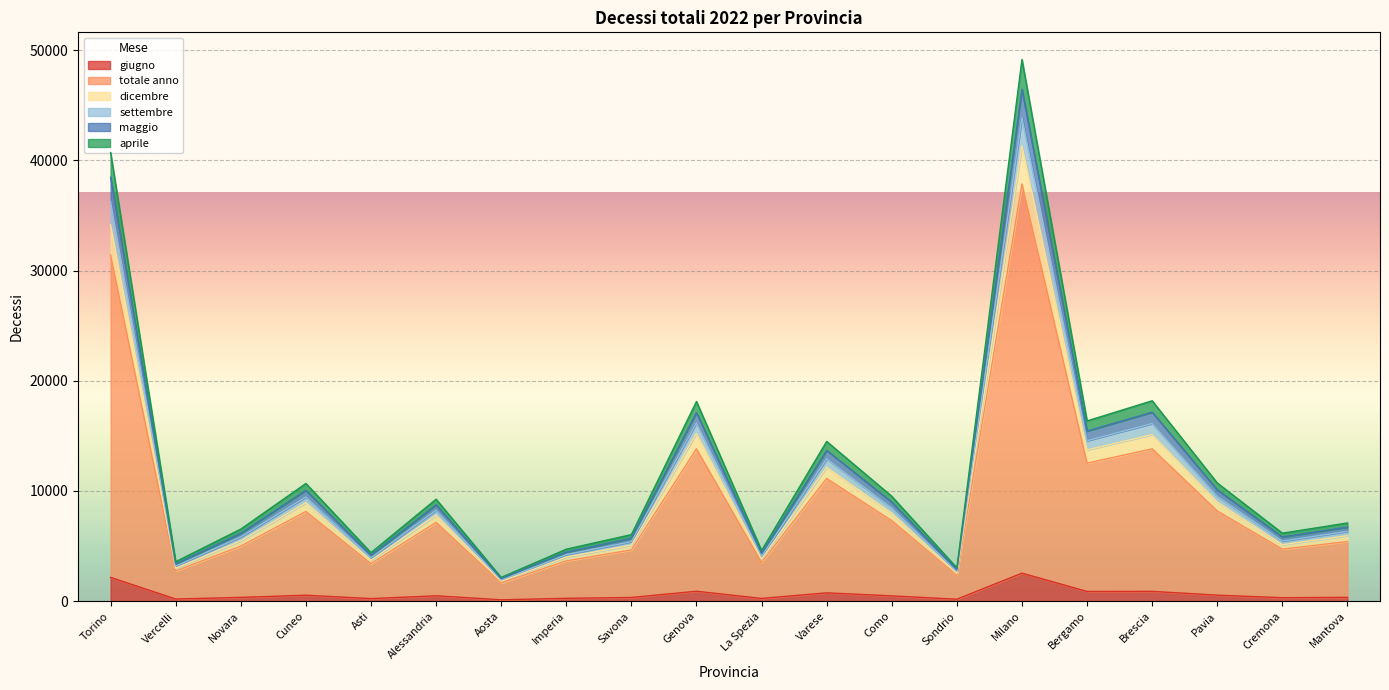

At which label does maggio reach its minimum?

Aosta